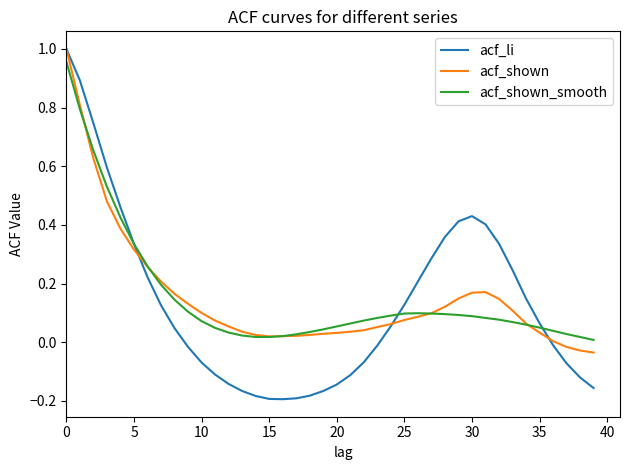

What are all the series names shown in the legend?

acf_li, acf_shown, acf_shown_smooth